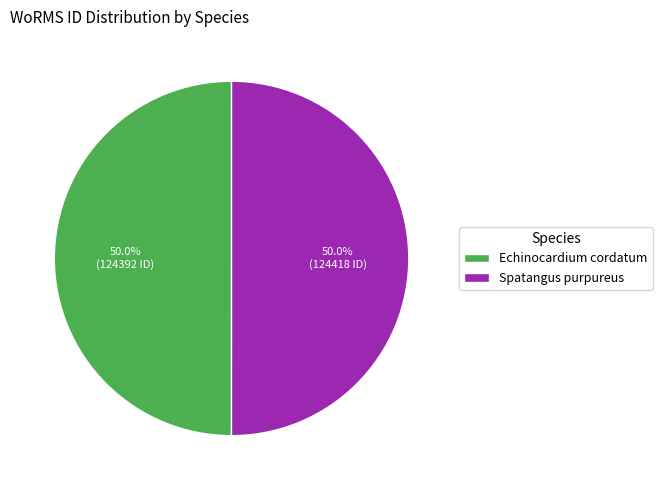

What percentage is NOT represented by Echinocardium cordatum?

50.0%